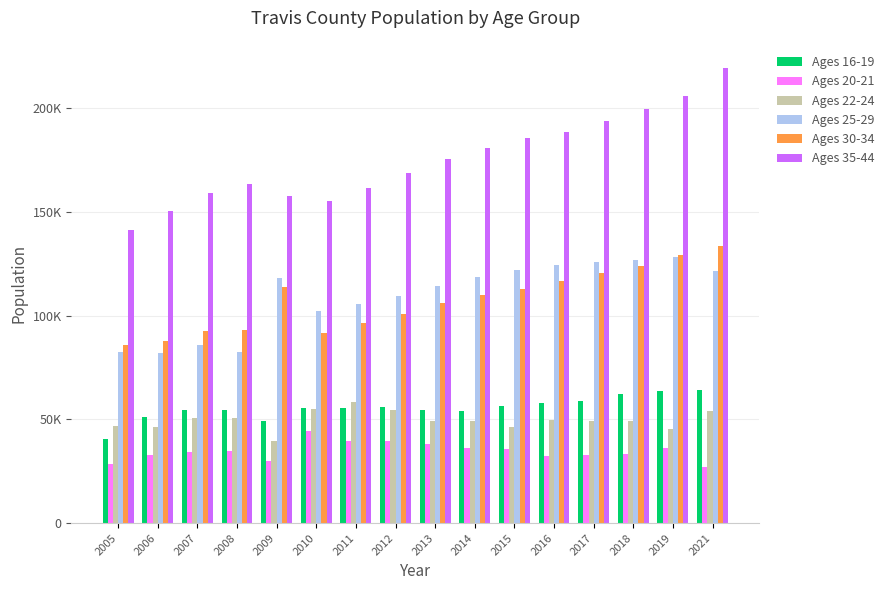

What is the average value of the Ages 25-29 series?

109312